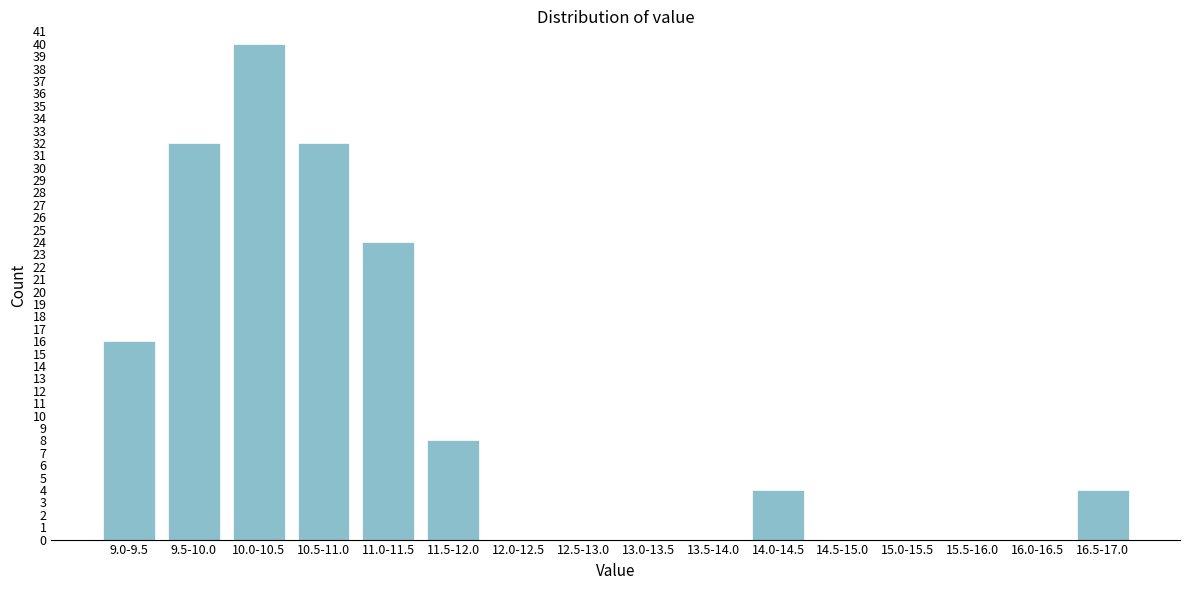

Reading left to right, transcribe all the data shown in this chart.

9.0-9.5=16	9.5-10.0=32	10.0-10.5=40	10.5-11.0=32	11.0-11.5=24	11.5-12.0=8	12.0-12.5=0	12.5-13.0=0	13.0-13.5=0	13.5-14.0=0	14.0-14.5=4	14.5-15.0=0	15.0-15.5=0	15.5-16.0=0	16.0-16.5=0	16.5-17.0=4